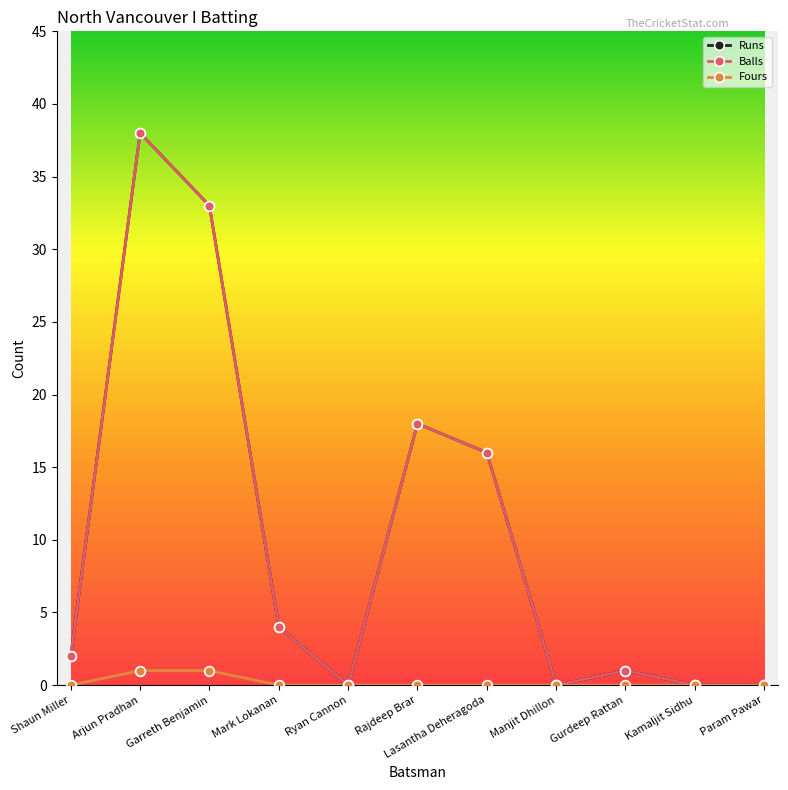

True or false: Balls has more than 2 points higher than both neighbors.

True